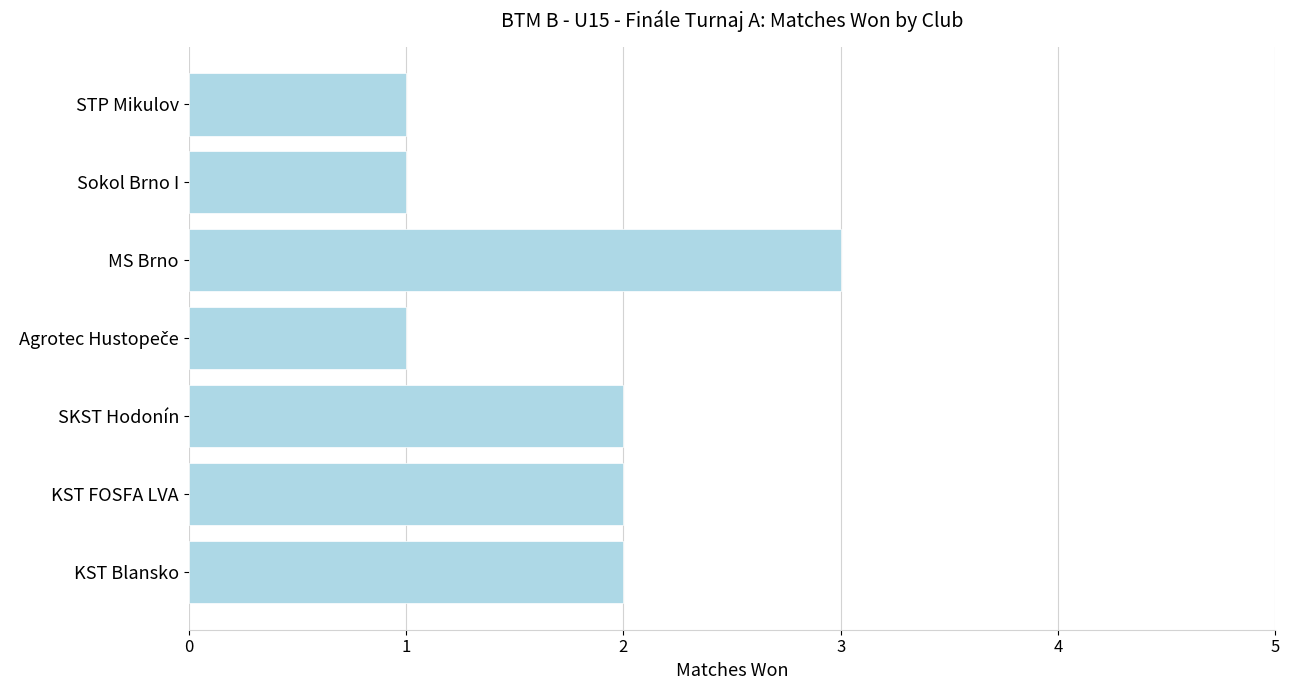

Read the value at MS Brno.

3